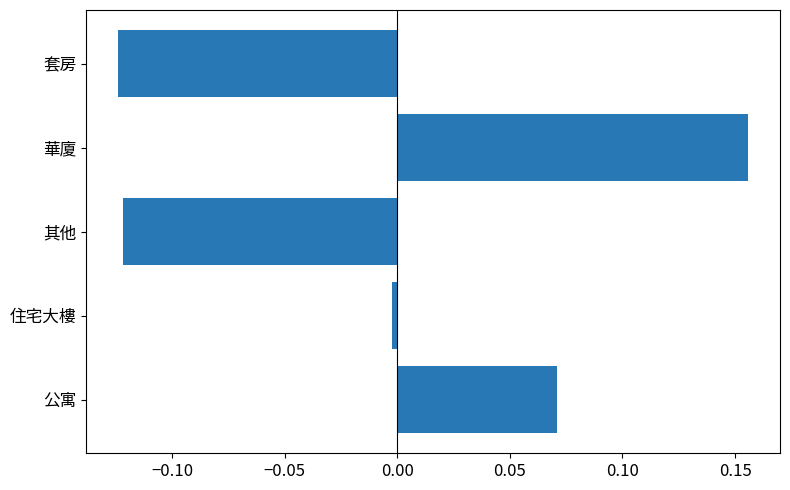

How many negative values are there?

3